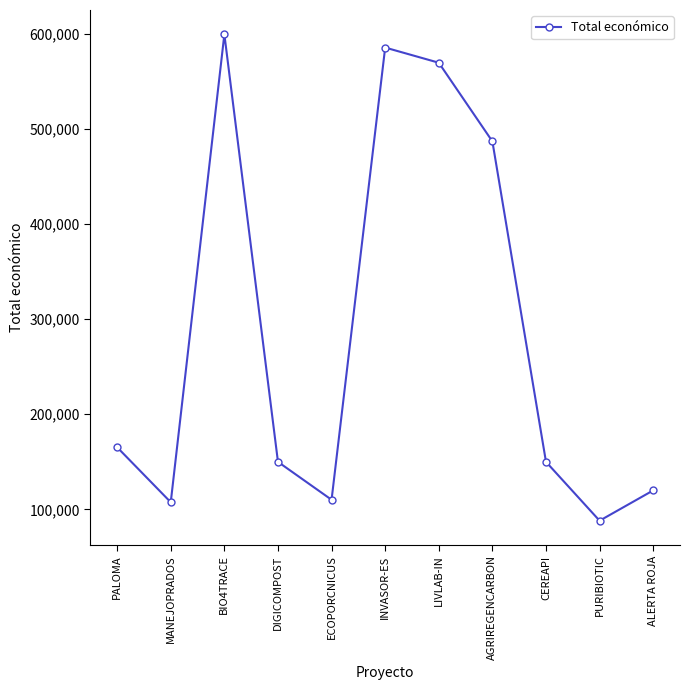

What is the smallest value displayed?

88160